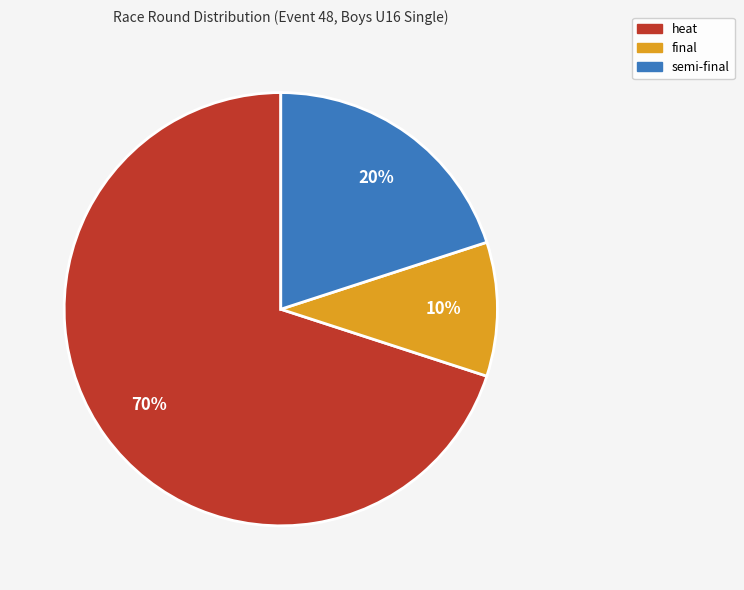

What is the largest slice in the pie chart?

heat